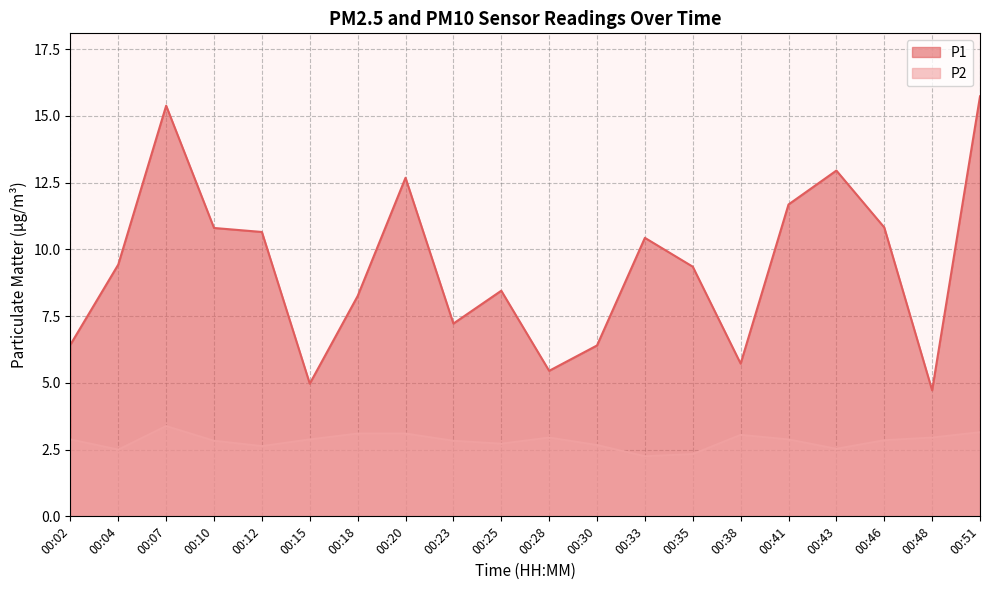

True or false: P1 and P2 cross at least once.

False